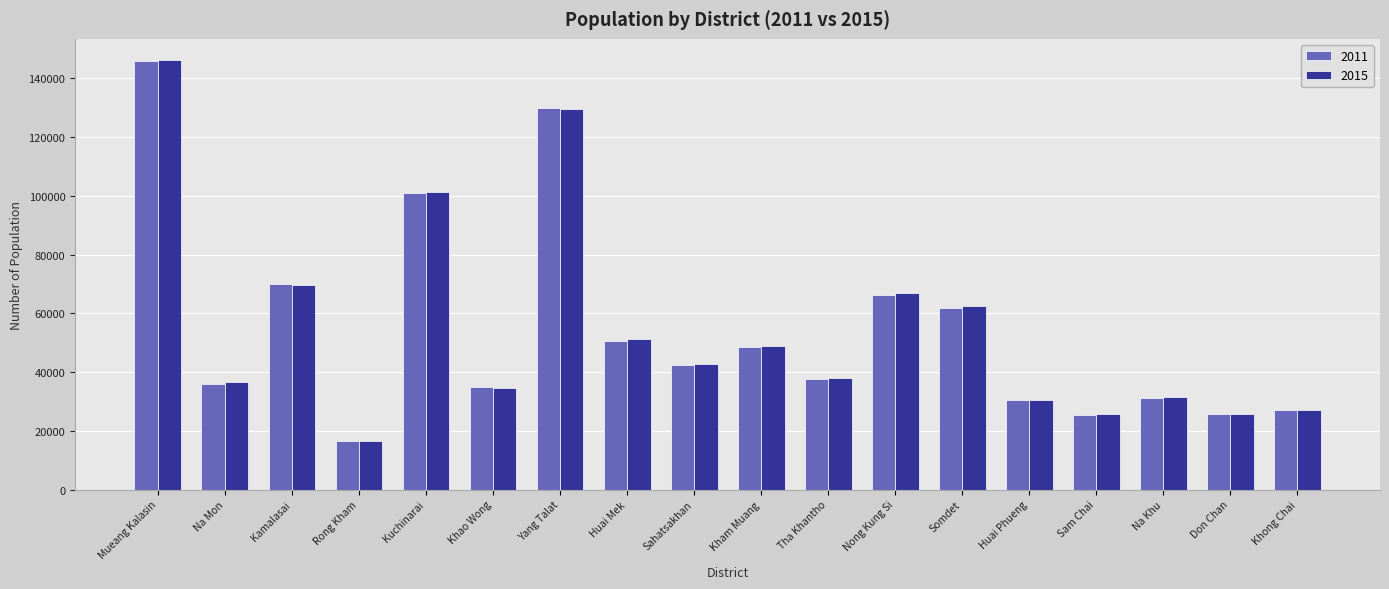

What is the total value across all series at Huai Mek?

102006